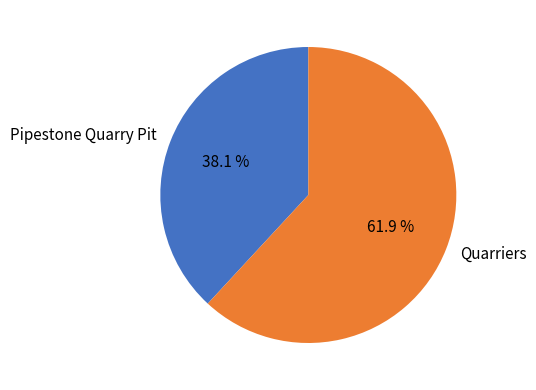

To the nearest percent, what is the combined percentage of Pipestone Quarry Pit and Quarriers?

100%